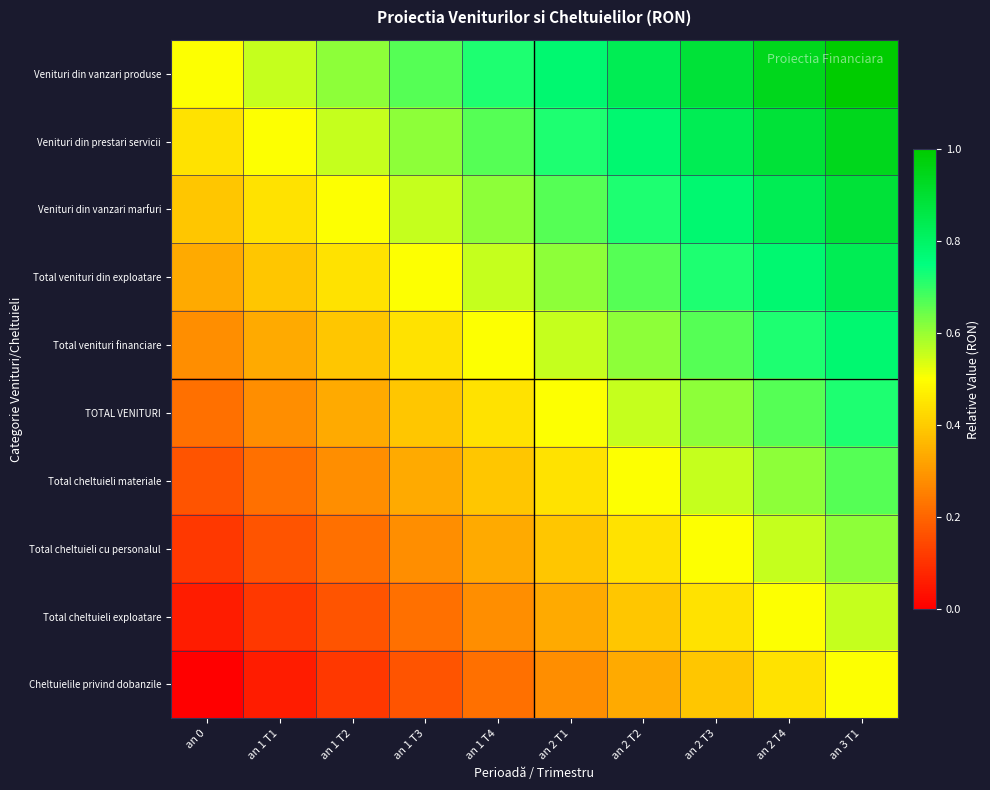

How many distinct data groups are displayed?

10